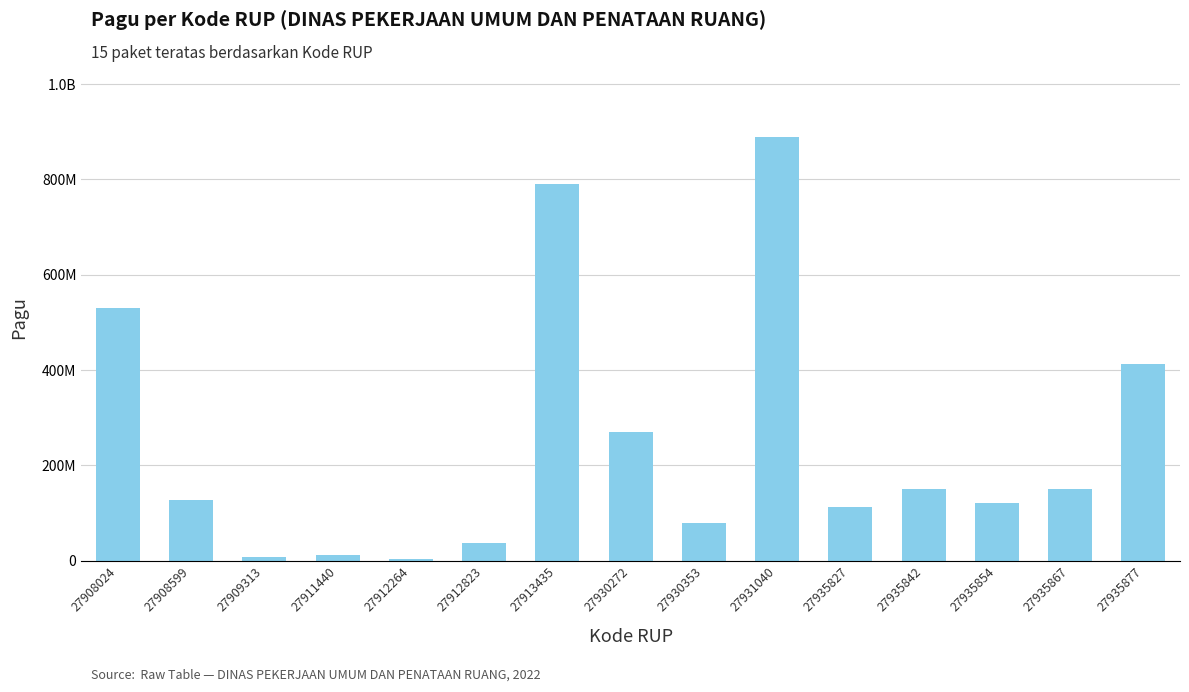

Reading left to right, transcribe all the data shown in this chart.

529578100	128300000	8214400	12645000	3960000	37360000	790763000	269495000	79185000	888158200	112500000	150000000	120000000	150000000	412500000